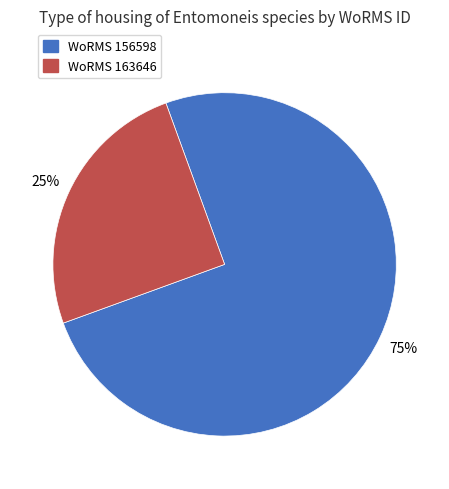

Is there a majority slice in this chart?

Yes